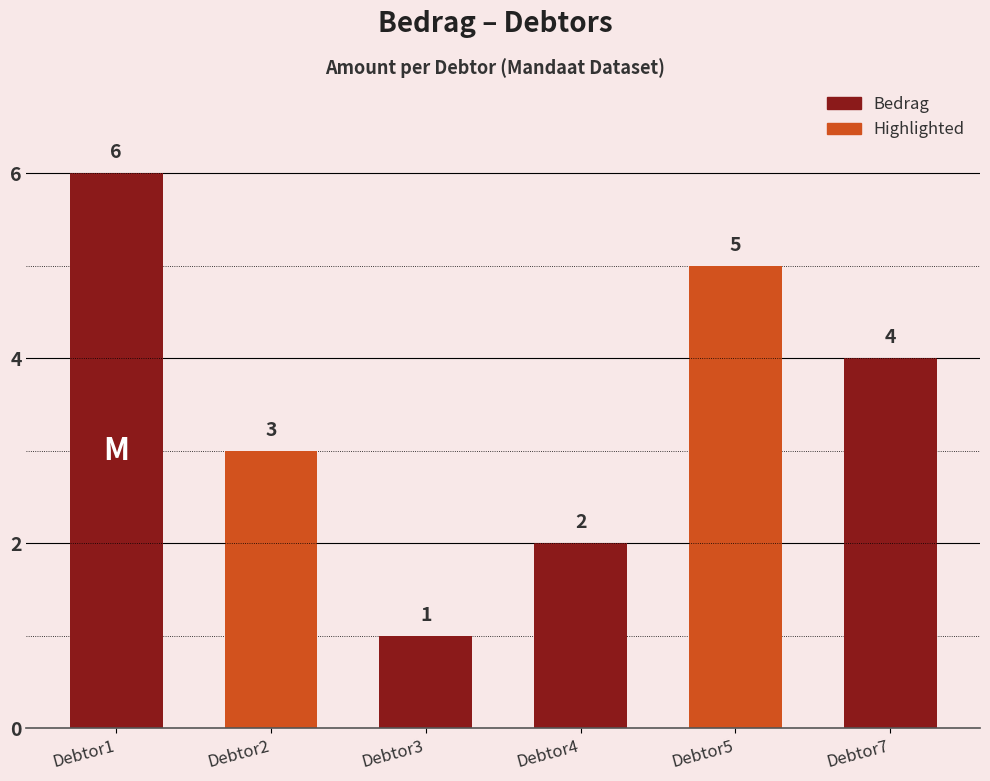

The chart shows a value of 5 at Debtor5. True or false?

True